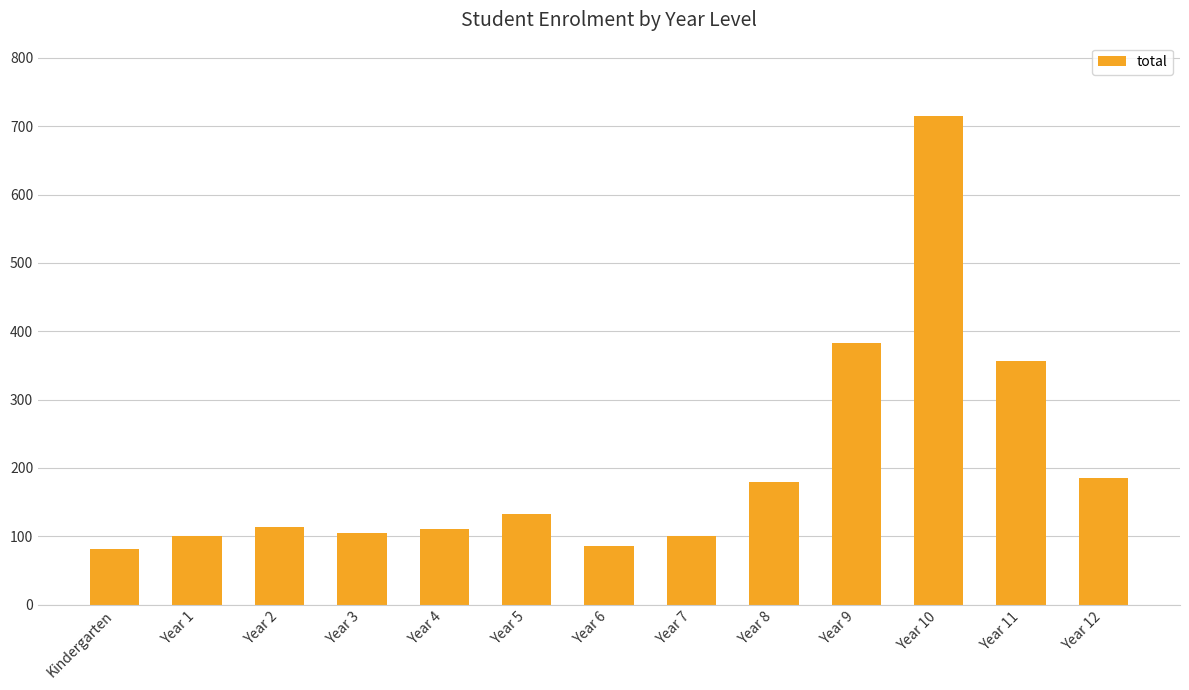

Are the bars horizontal?

No